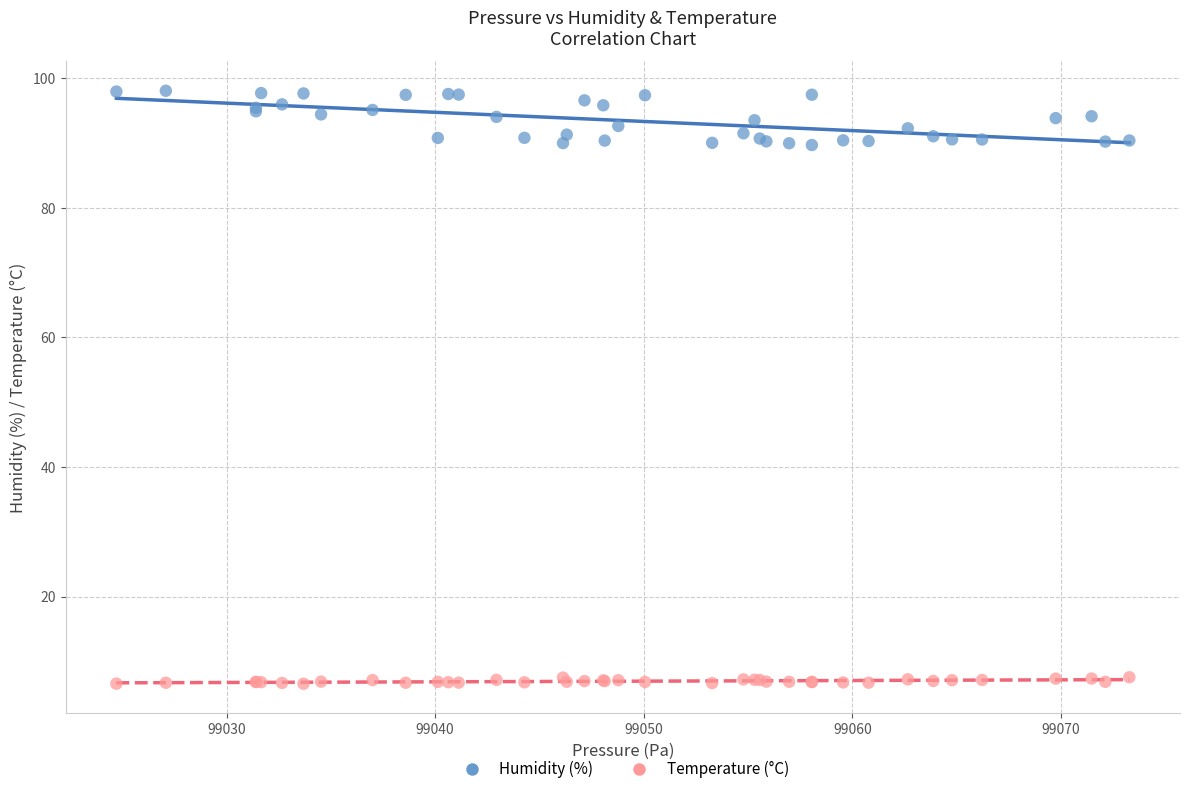

What are all the series names shown in the legend?

Humidity (%), Temperature (°C)